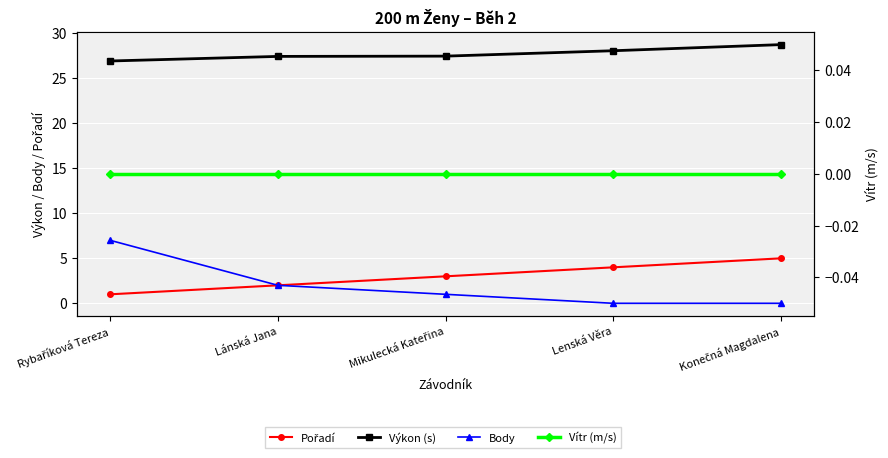

What is the difference between the second highest and second lowest values in the Body series?

2.0